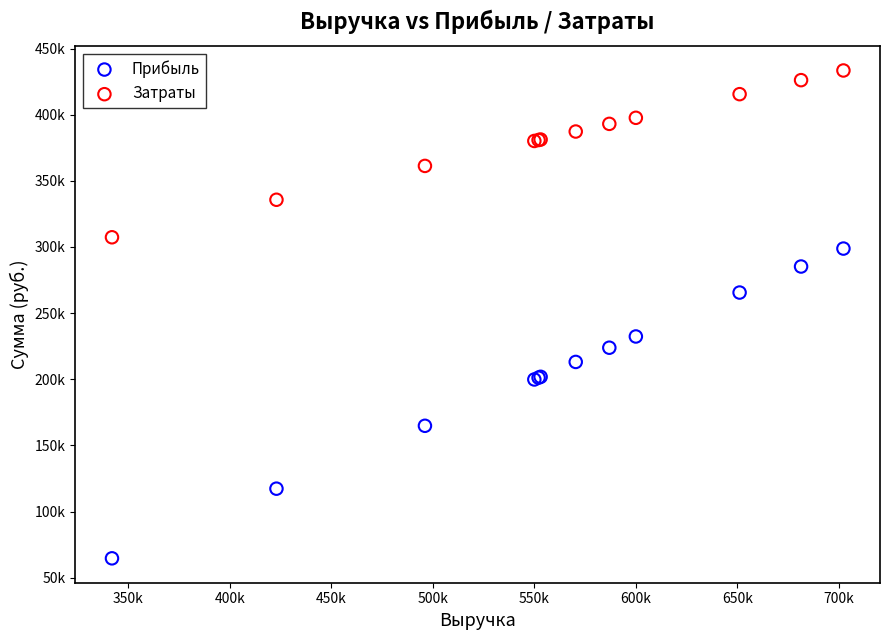

Which series has the widest spread of Y values?

Прибыль